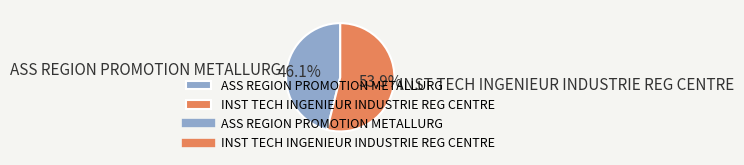

How many segments does this pie chart have?

2